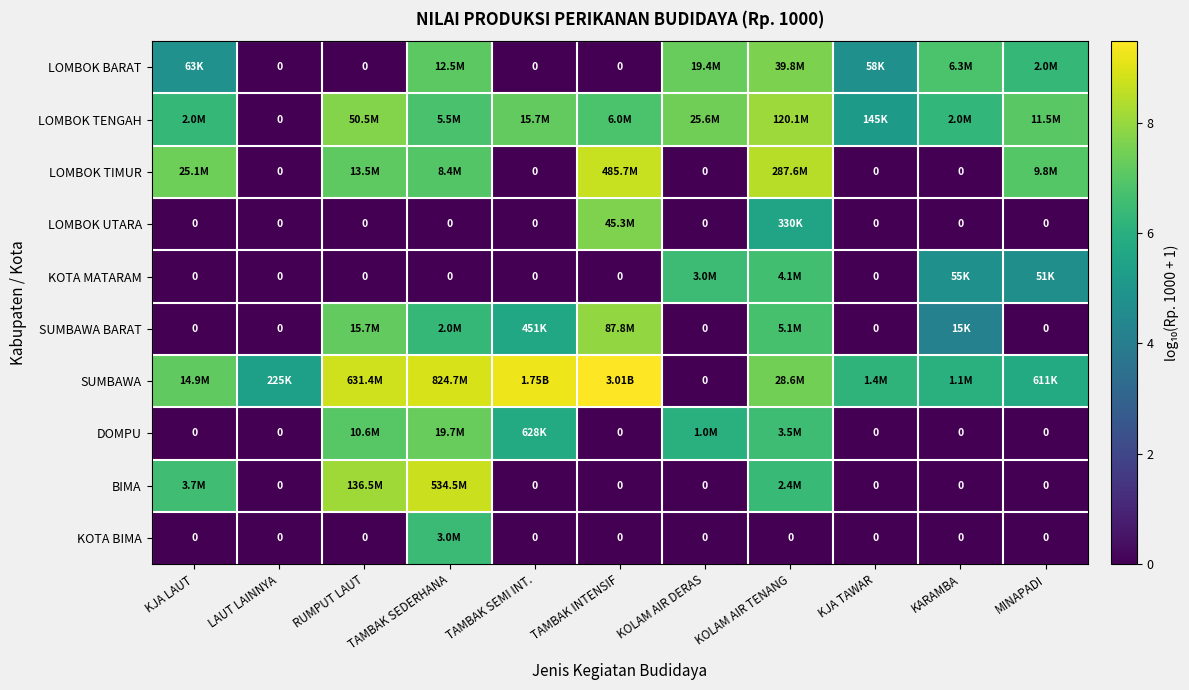

At which category is the sum across all series the highest?

KOLAM AIR TENANG